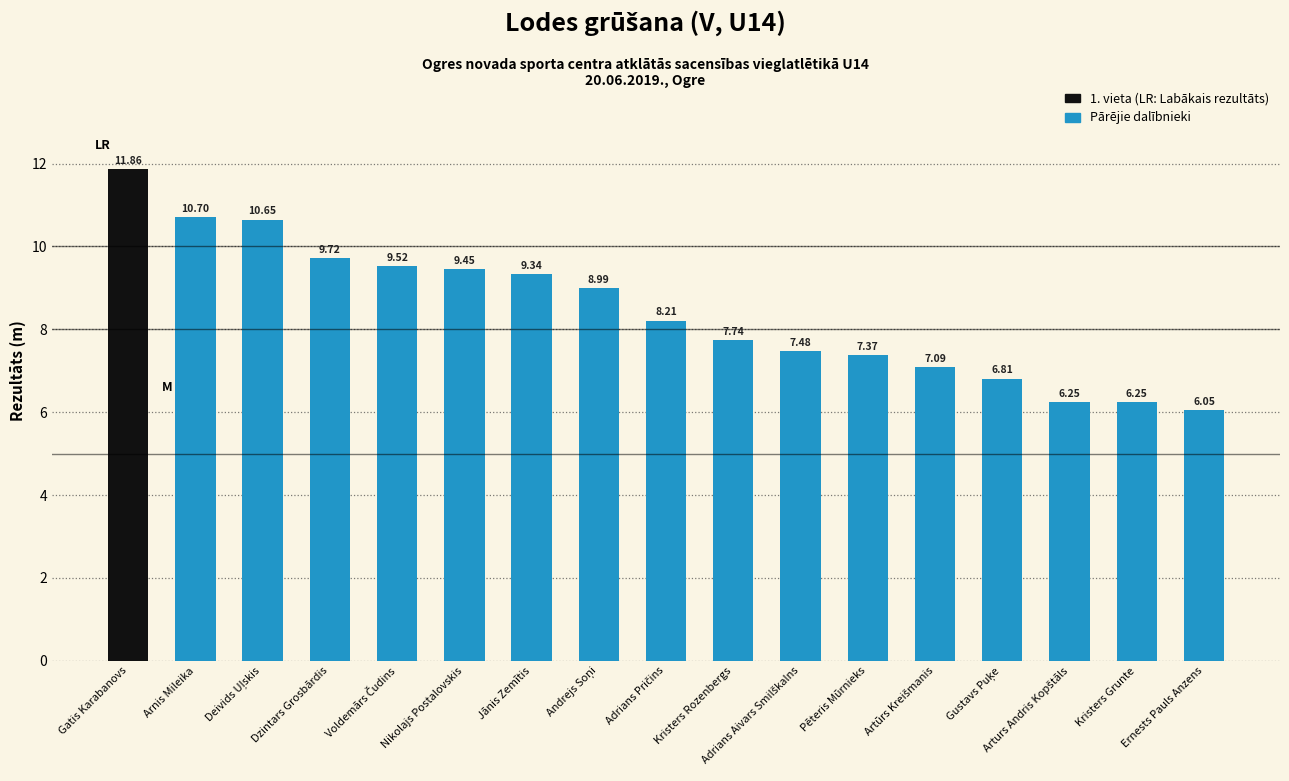

The chart shows a value of 7.4 at Pēteris Mūrnieks. True or false?

True